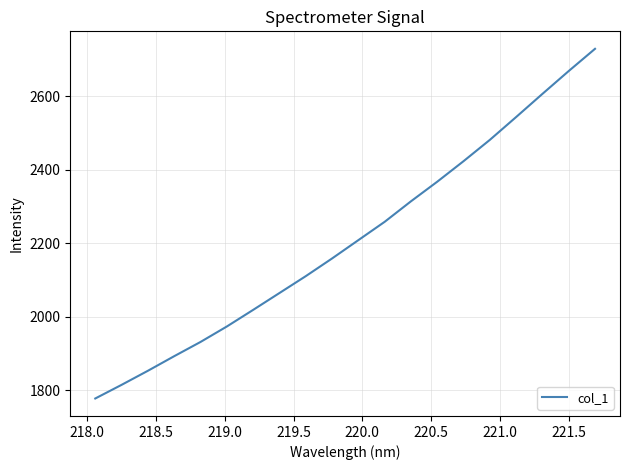

What is the difference between the maximum and minimum values?

952.4